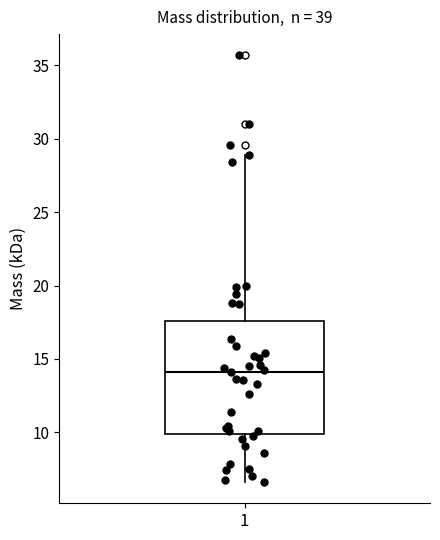

Transcribe this box plot: give where the median line is, the range the box spans, and where the two whiskers end, as read against the y-axis. The values are not printed on the chart, so give them approximately, as read against the axis.

median 14.0, box 10.0 to 17.5, whiskers 6.5 to 29.0